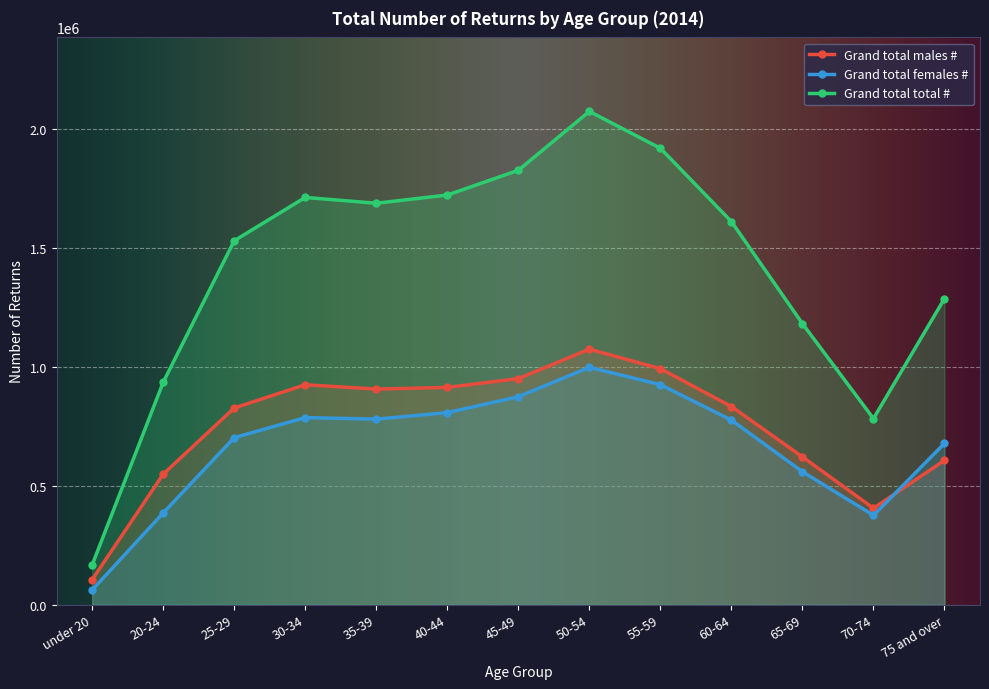

What is the minimum value shown in the chart?

61690